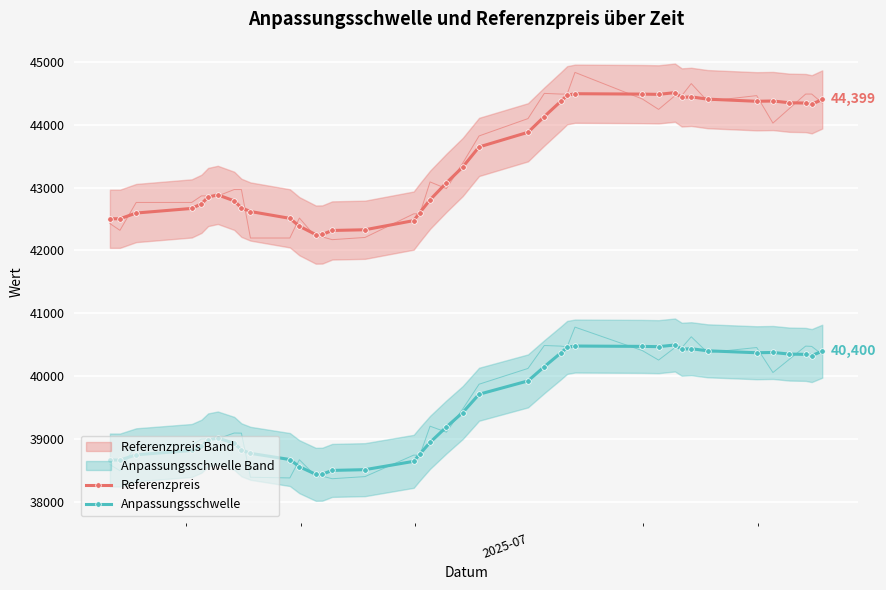

What is the minimum value for Referenzpreis?

42252.3